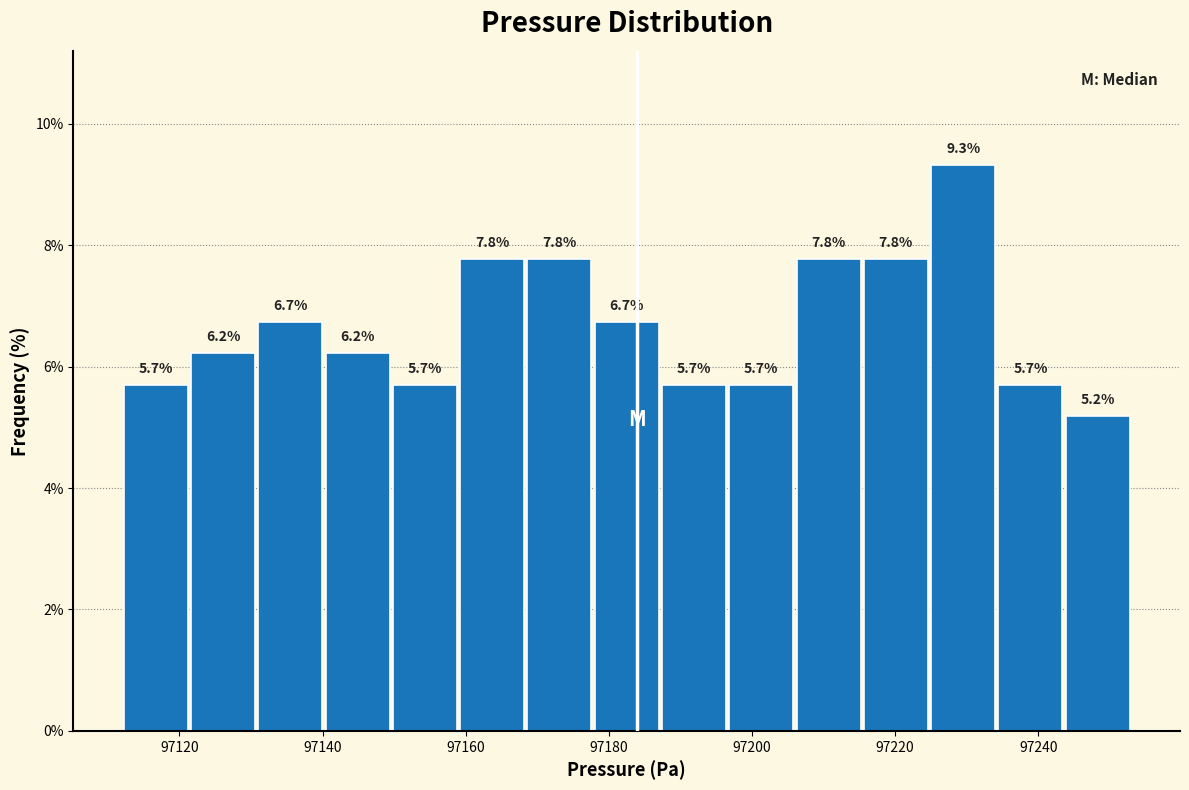

Reading left to right, transcribe this chart: for each bar, give the range it covers on the x-axis and its height. The bar edges are not printed on the chart, so give them approximately, as read against the axis.

97112.0 to 97121.4: 5.7
97121.4 to 97130.8: 6.2
97130.8 to 97140.2: 6.7
97140.2 to 97149.6: 6.2
97149.6 to 97159.0: 5.7
97159.0 to 97168.4: 7.8
97168.4 to 97177.8: 7.8
97177.8 to 97187.2: 6.7
97187.2 to 97196.6: 5.7
97196.6 to 97206.0: 5.7
97206.0 to 97215.4: 7.8
97215.4 to 97224.8: 7.8
97224.8 to 97234.2: 9.3
97234.2 to 97243.6: 5.7
97243.6 to 97253.0: 5.2